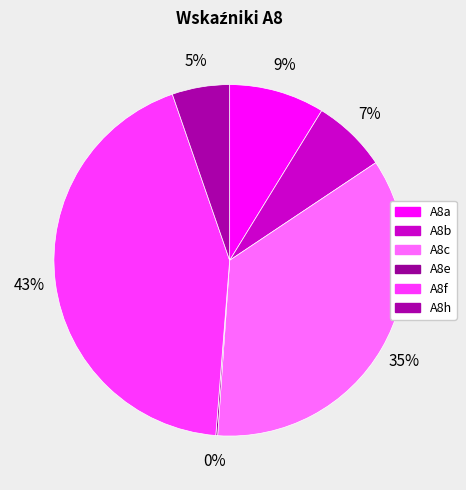

The A8a slice represents 1% of the pie. True or false?

False